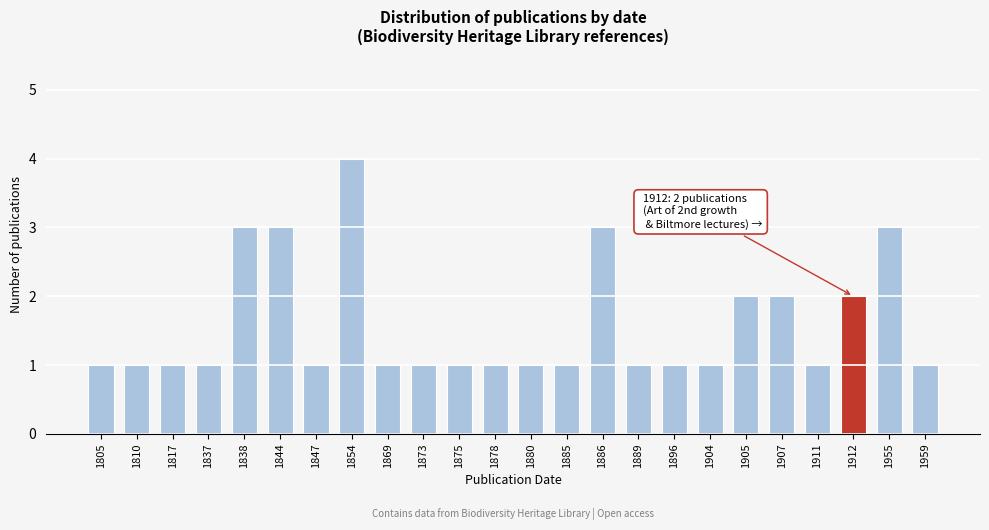

Reading left to right, list all the values displayed in this chart.

1805=1	1810=1	1817=1	1837=1	1838=3	1844=3	1847=1	1854=4	1869=1	1873=1	1875=1	1878=1	1880=1	1885=1	1886=3	1889=1	1896=1	1904=1	1905=2	1907=2	1911=1	1912=2	1955=3	1959=1